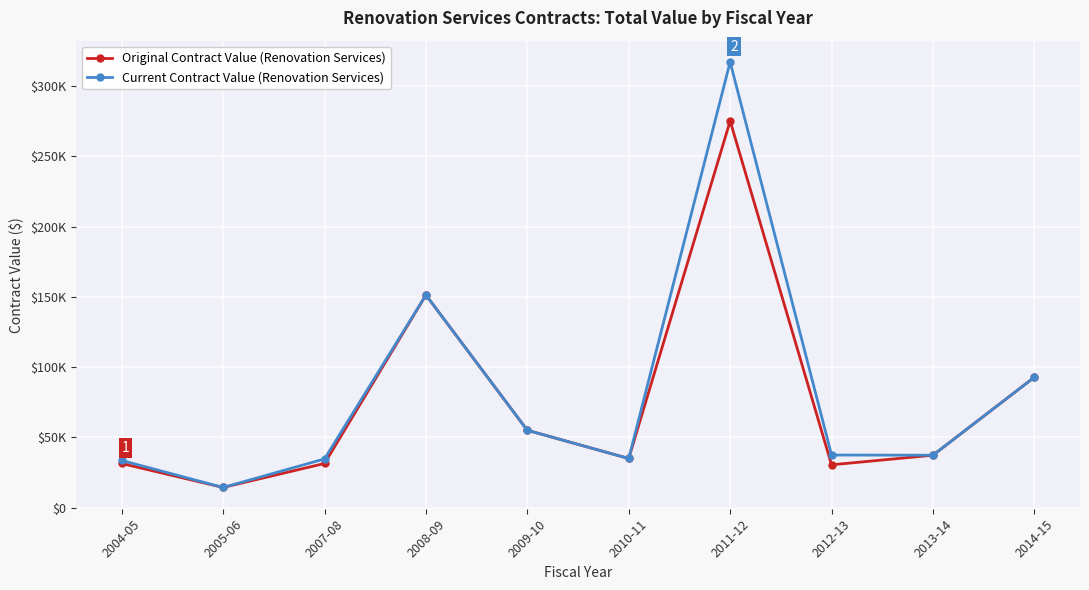

The Original Contract Value (Renovation Services) series shows 31477.0 at 2007-08. True or false?

True